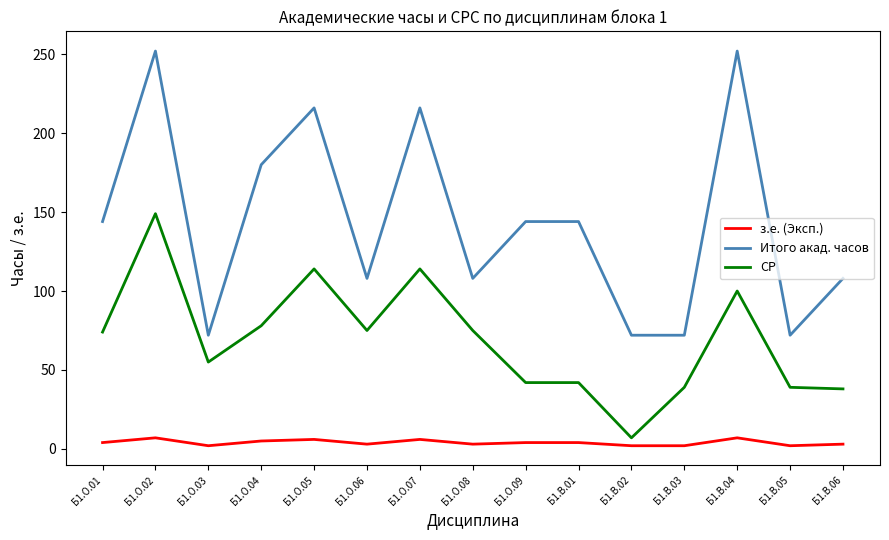

What is the difference between the Итого акад. часов values at Б1.О.03 and Б1.О.04?

108